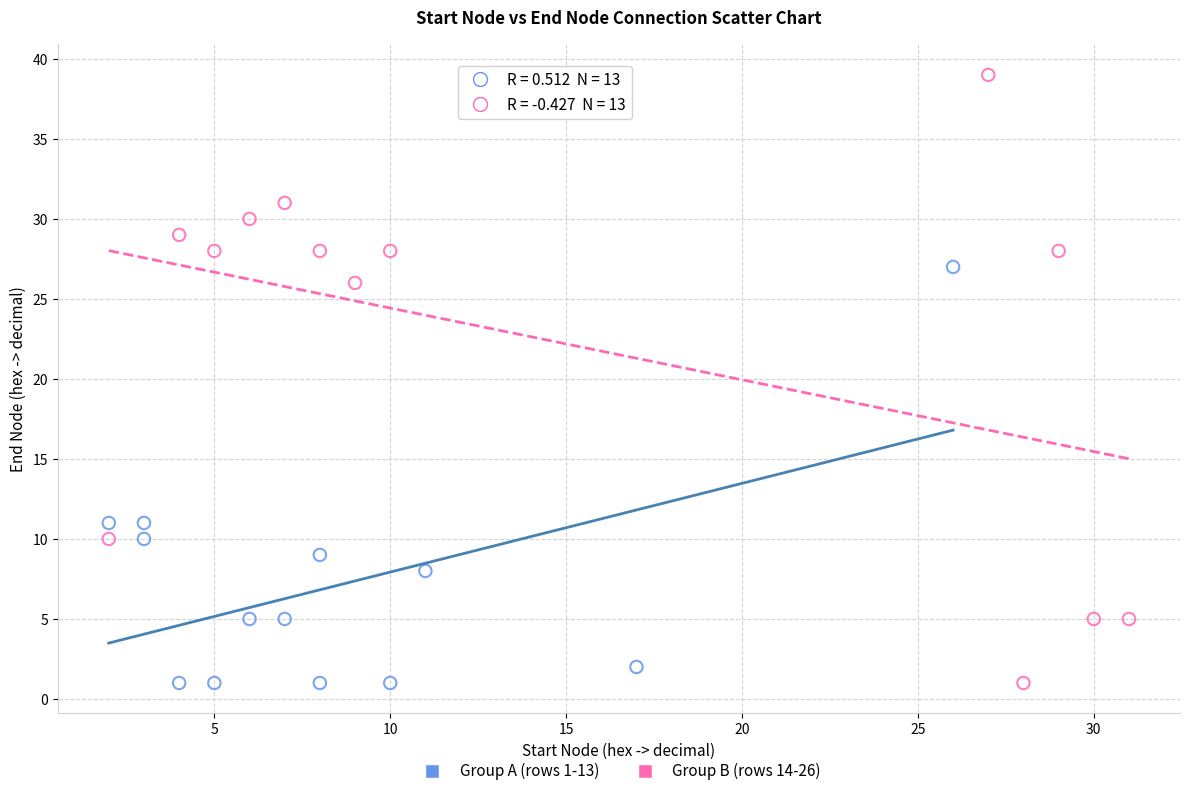

Which series has the widest spread of Y values?

Group B (rows 14-26)